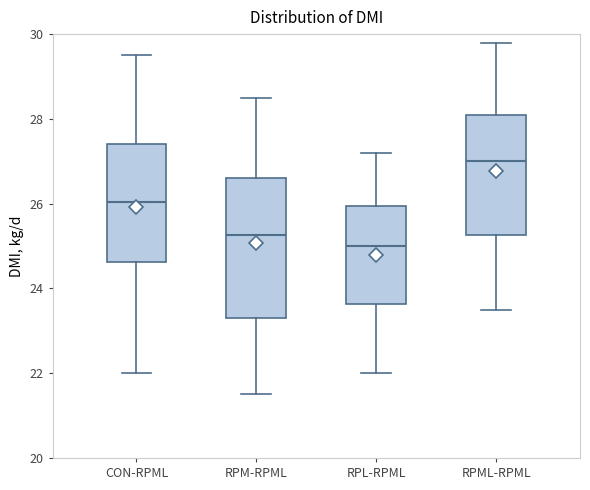

Reading left to right, transcribe this box plot: for each box, give where its median line is, the range the box spans, and where its two whiskers end, as read against the y-axis. The values are not printed on the chart, so give them approximately, as read against the axis.

CON-RPML: median 26.0, box 24.6 to 27.4, whiskers 22.0 to 29.6
RPM-RPML: median 25.2, box 23.4 to 26.6, whiskers 21.6 to 28.6
RPL-RPML: median 25.0, box 23.6 to 26.0, whiskers 22.0 to 27.2
RPML-RPML: median 27.0, box 25.2 to 28.2, whiskers 23.6 to 29.8